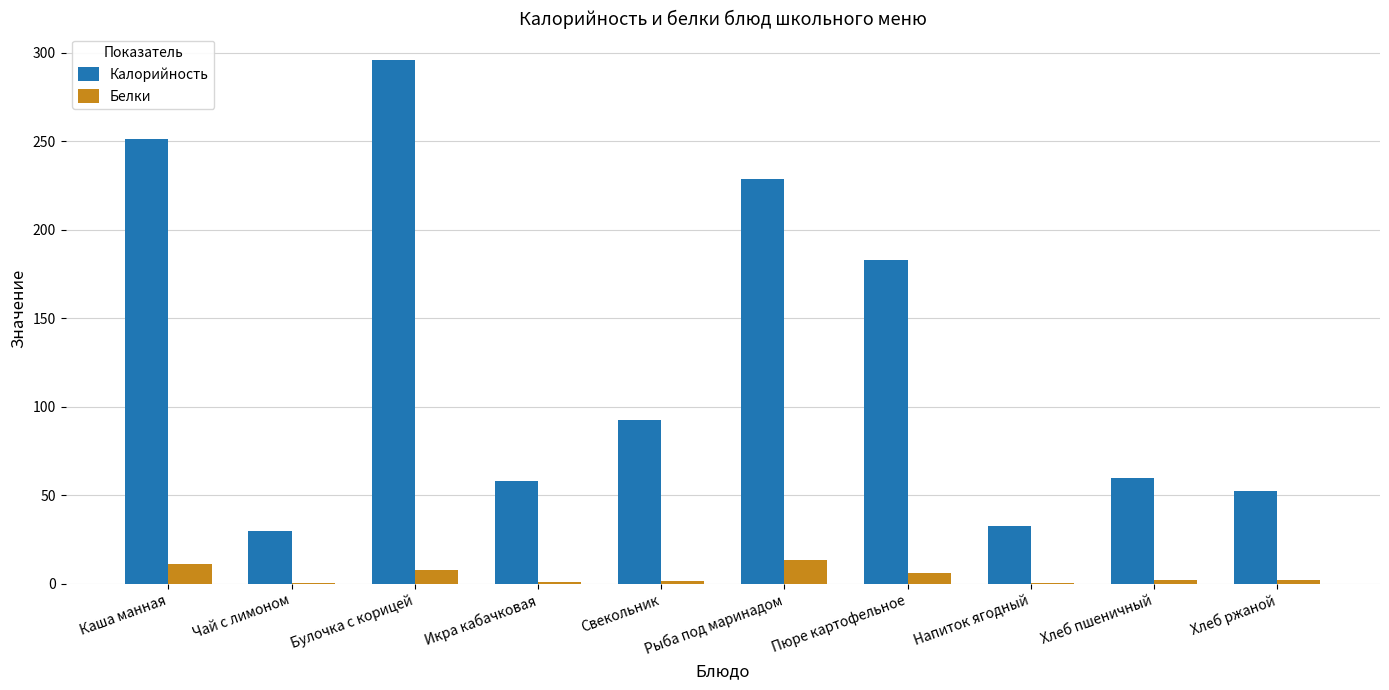

Which series has the largest total across all categories?

Калорийность